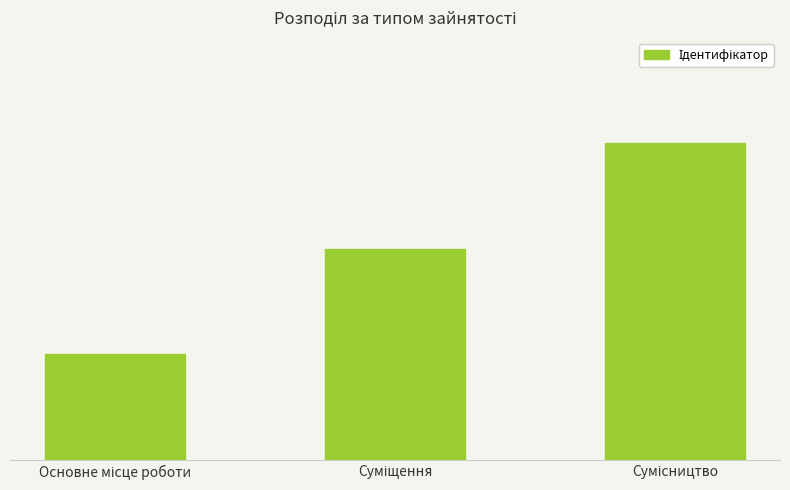

What position from the right is Суміщення?

2